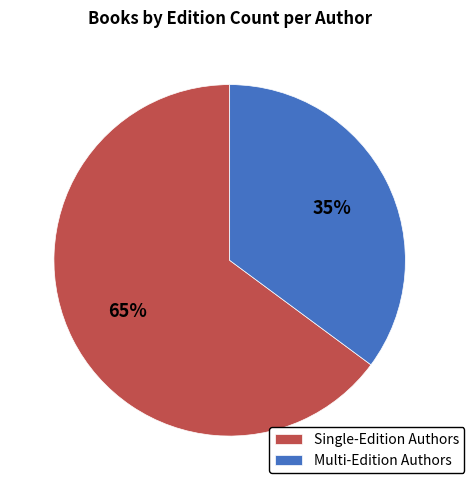

To the nearest percent, what portion does Multi-Edition Authors represent?

35%